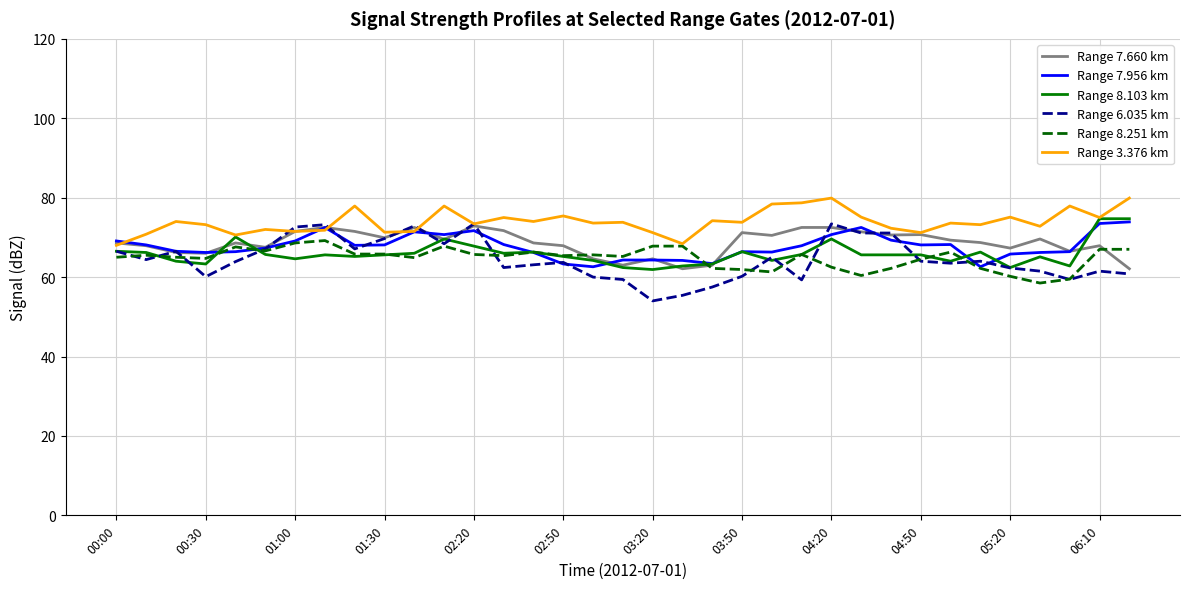

Which series has the widest spread of values?

Range 6.035 km